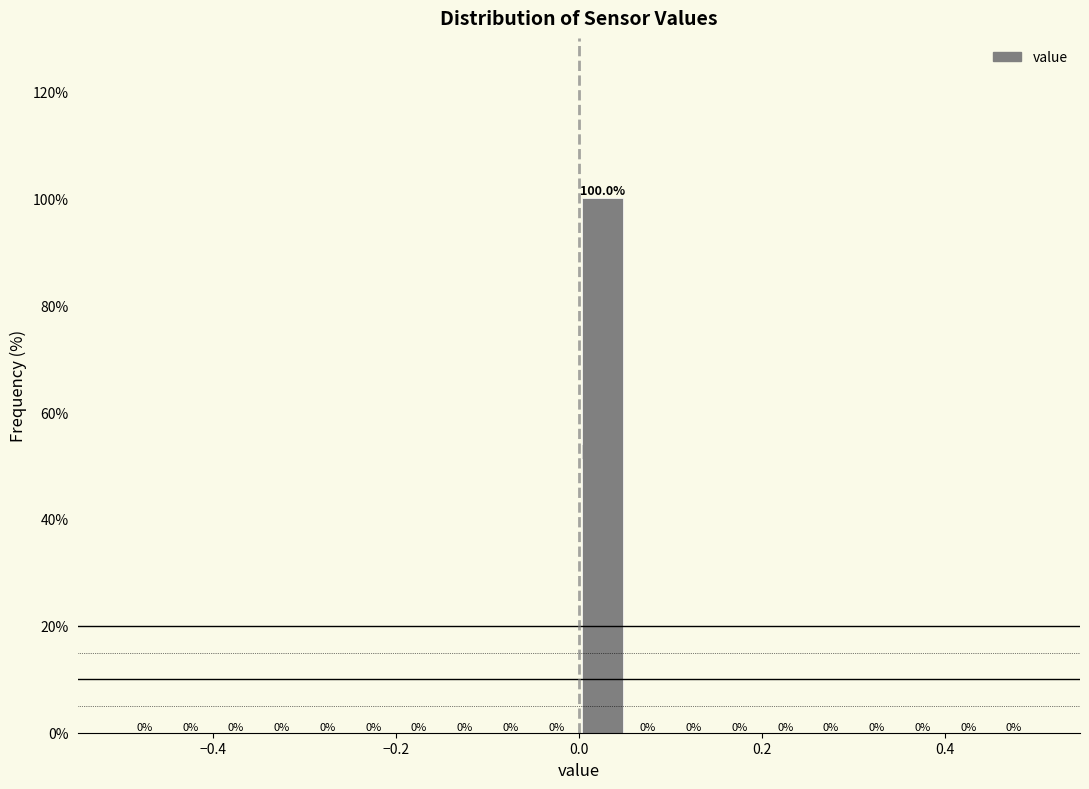

Around what value on the x-axis is the tallest bar? Give the approximate position of its centre, as read against the axis.

0.02